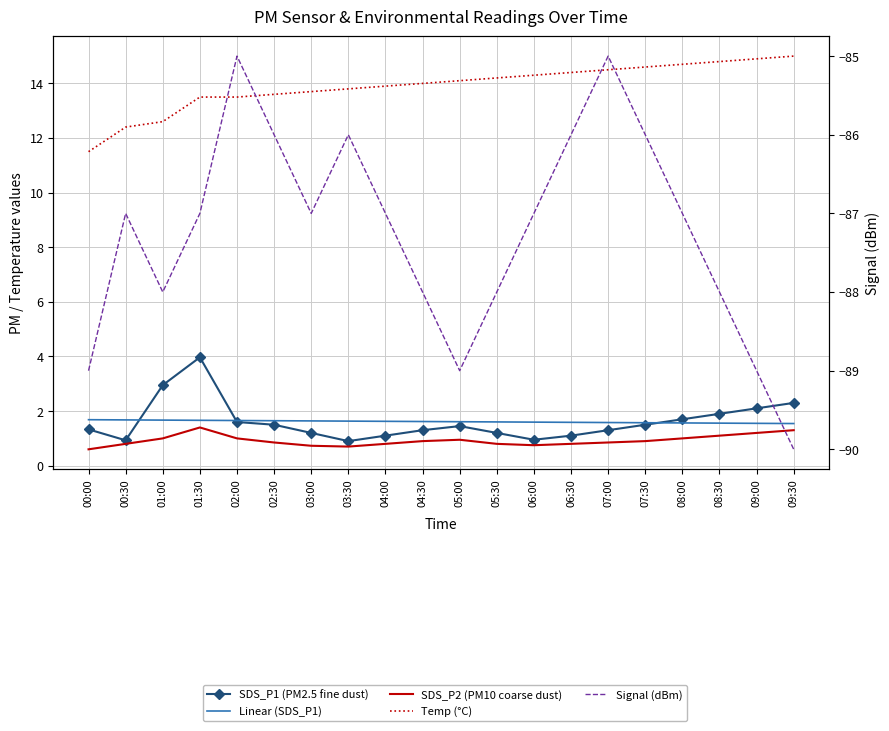

Is this an area chart (filled region under the line)?

No